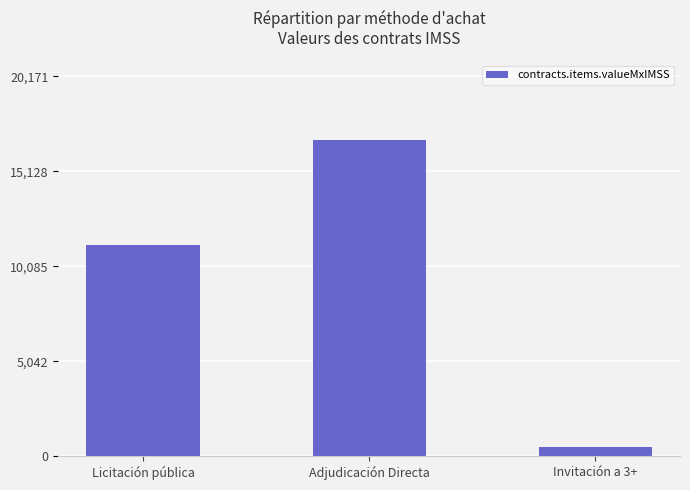

List the labels in order of value, largest first.

Adjudicación Directa, Licitación pública, Invitación a 3+